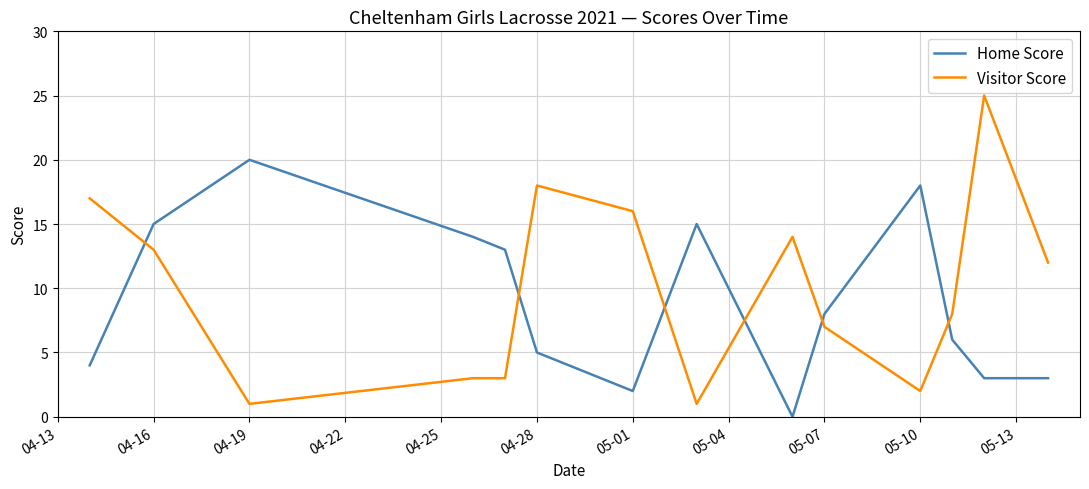

True or false: Visitor Score and Home Score intersect in this chart.

True